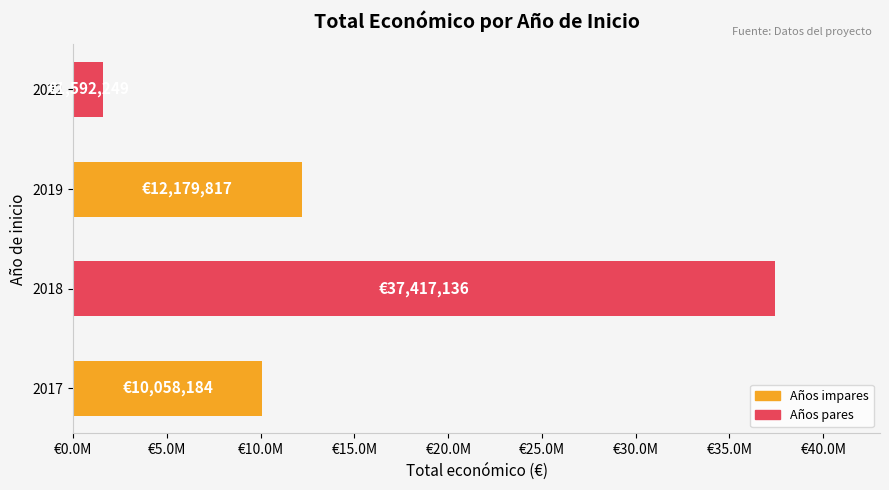

Are the bars horizontal?

Yes